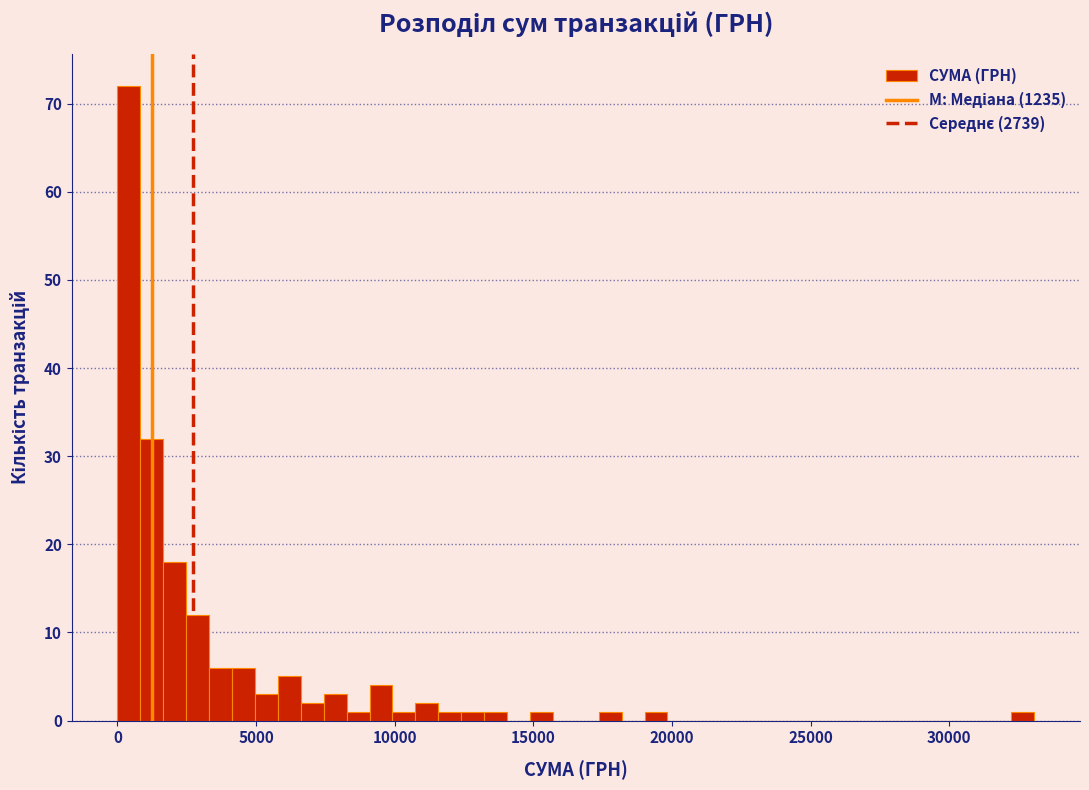

Read against the x-axis, roughly where is the centre of the tallest bar?

500